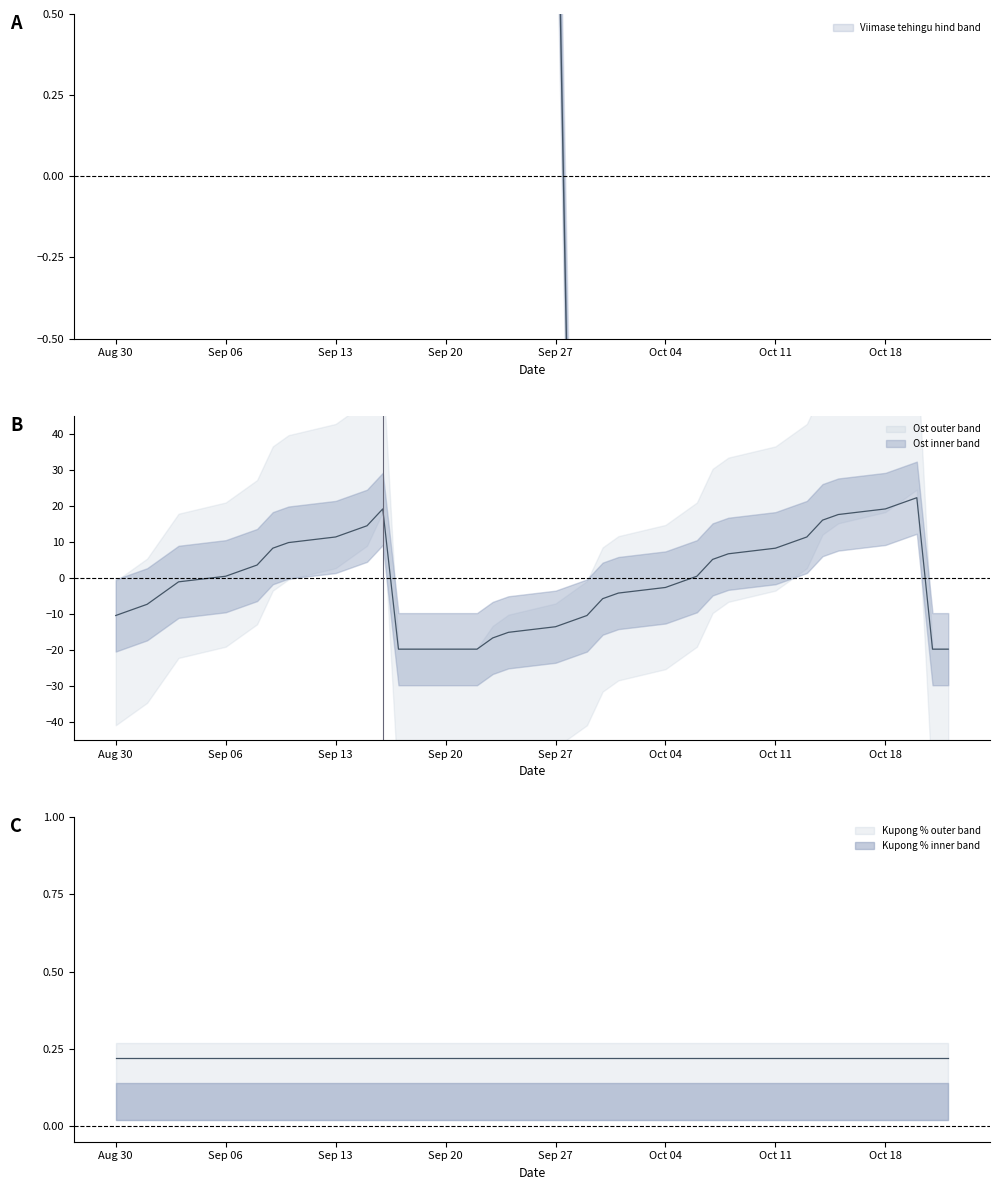

What is the minimum value shown in the chart?

-19.8